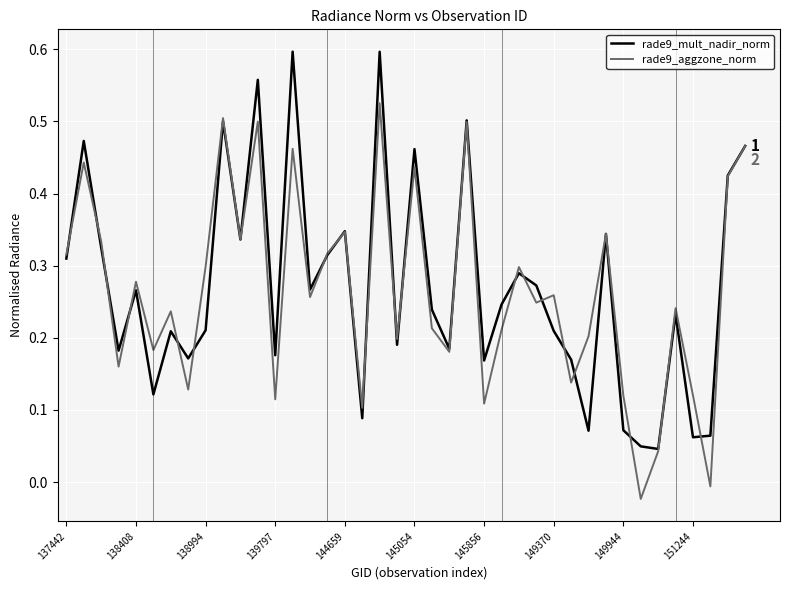

Rank the series by their maximum value, from lowest to highest.

rade9_aggzone_norm, rade9_mult_nadir_norm